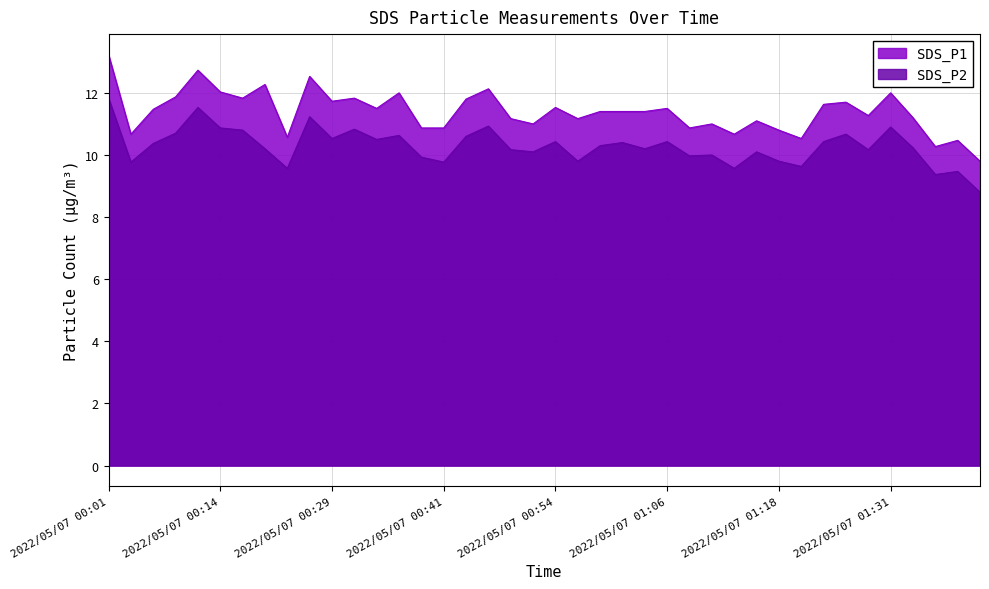

What is the value of the SDS_P1 point at the 11th from the left?

11.7